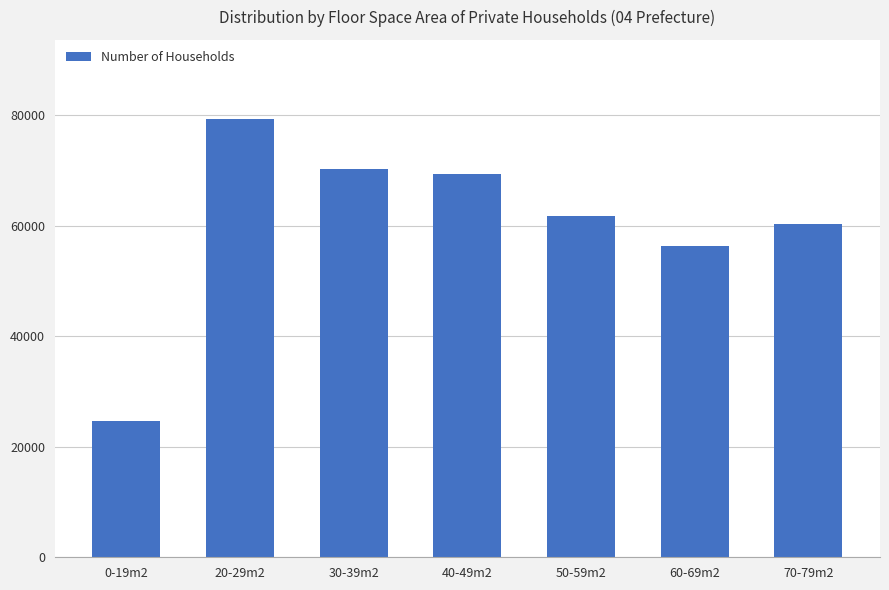

How many data points does each series have?

7